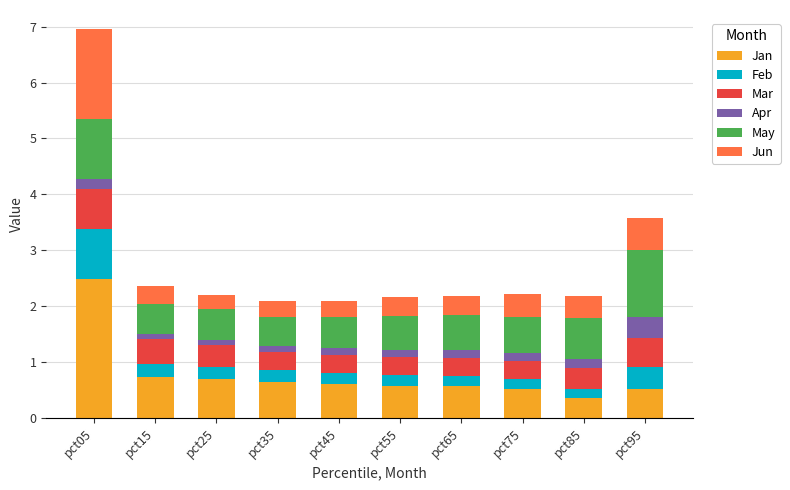

What is the maximum value for Jan?

2.5